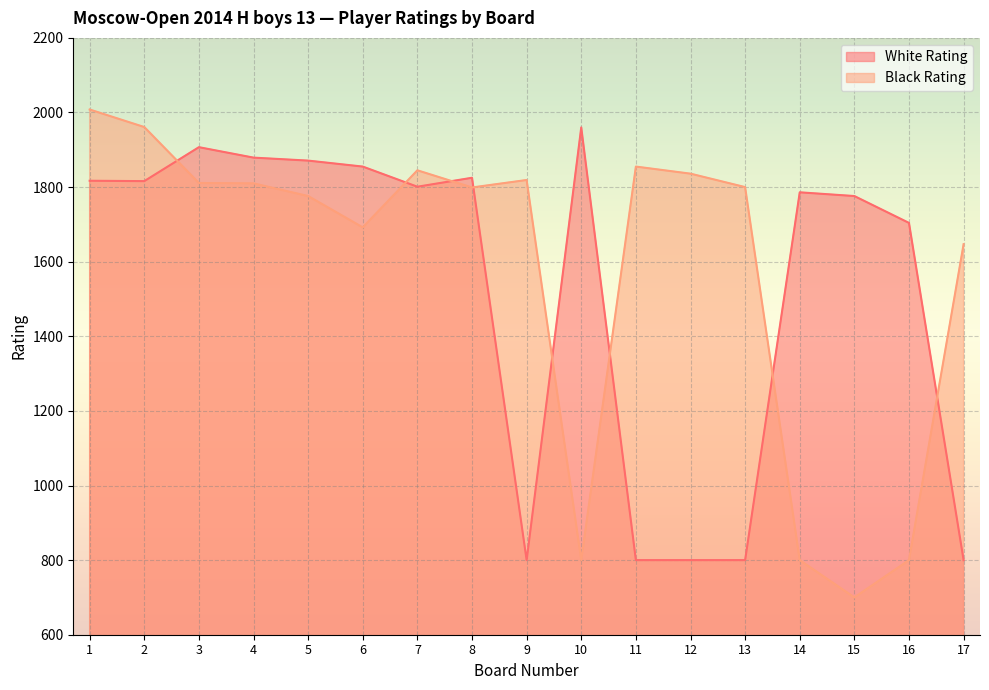

At which category is the sum across all series the highest?

1